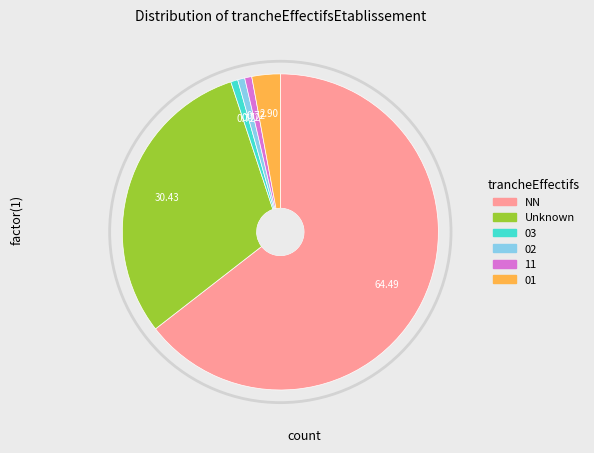

Is there any slice that represents more than half of the pie?

Yes